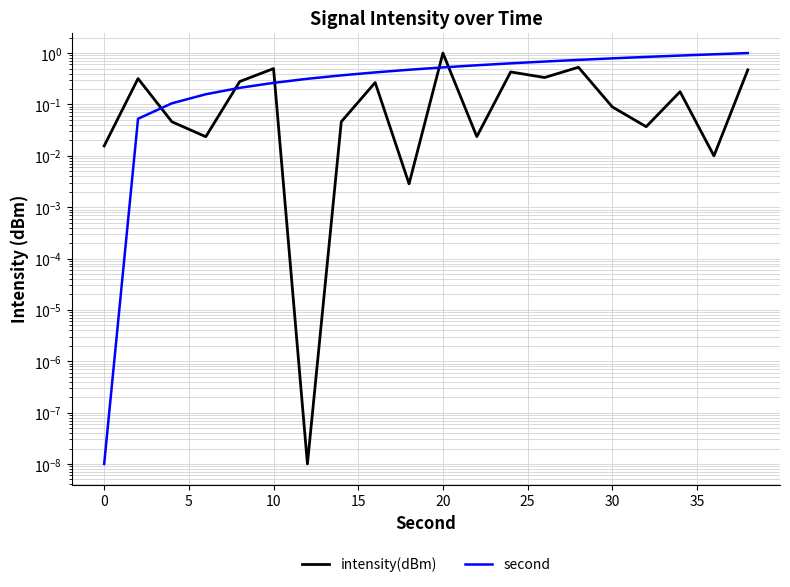

Between 12 and 18, which series saw the biggest shift?

intensity(dBm)